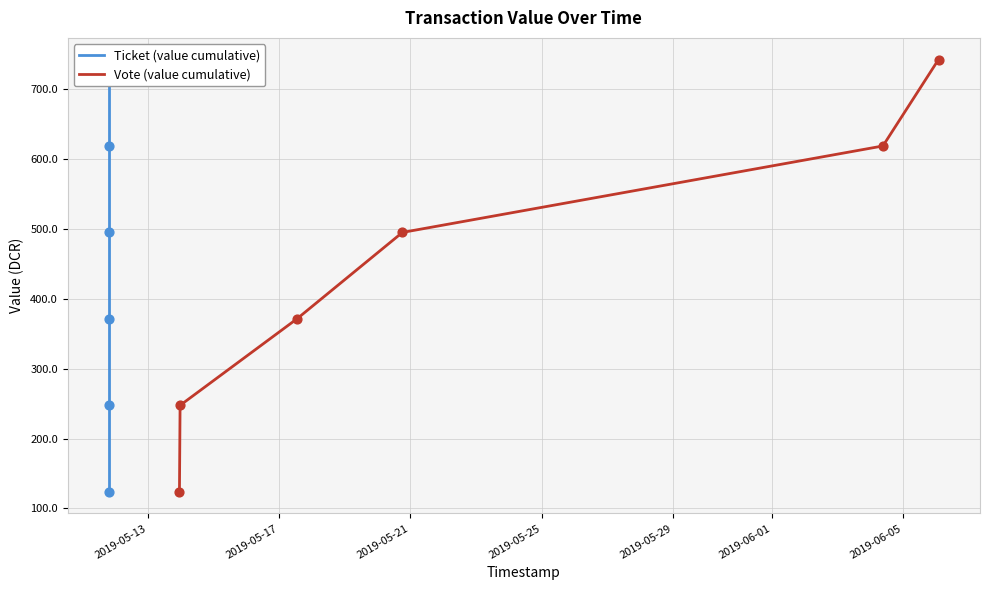

At how many categories does at least one series exceed 293?

4